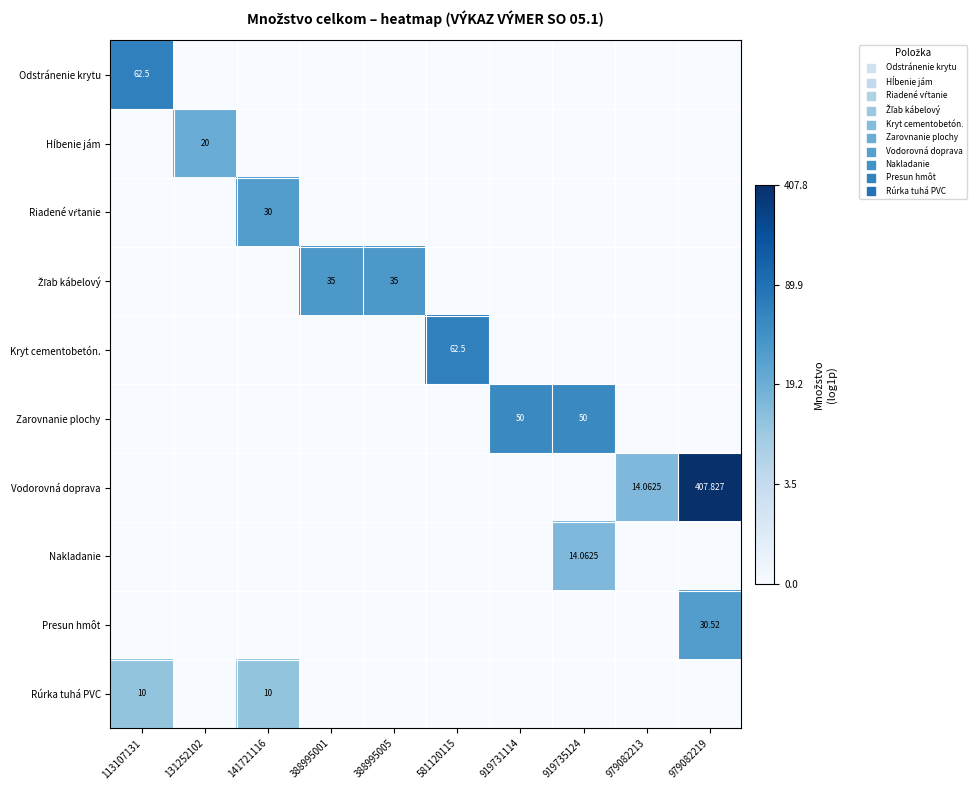

List the labels in order of Odstránenie krytu value, smallest first.

131252102, 141721116, 388995001, 388995005, 581120115, 919731114, 919735124, 979082213, 979082219, 113107131